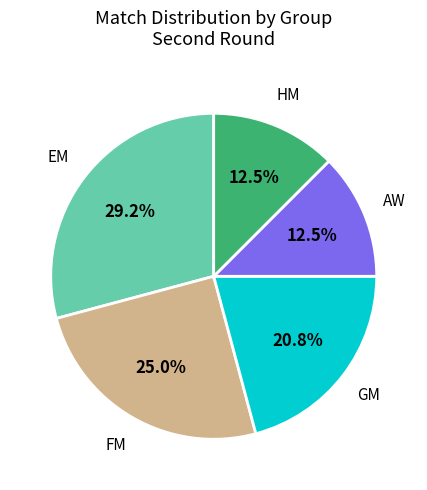

Is there any slice that represents more than half of the pie?

No